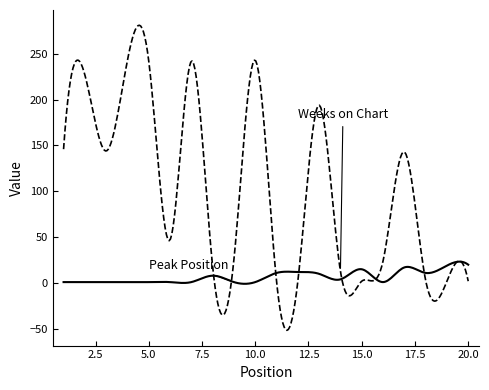

What is the greatest value displayed?

281.2